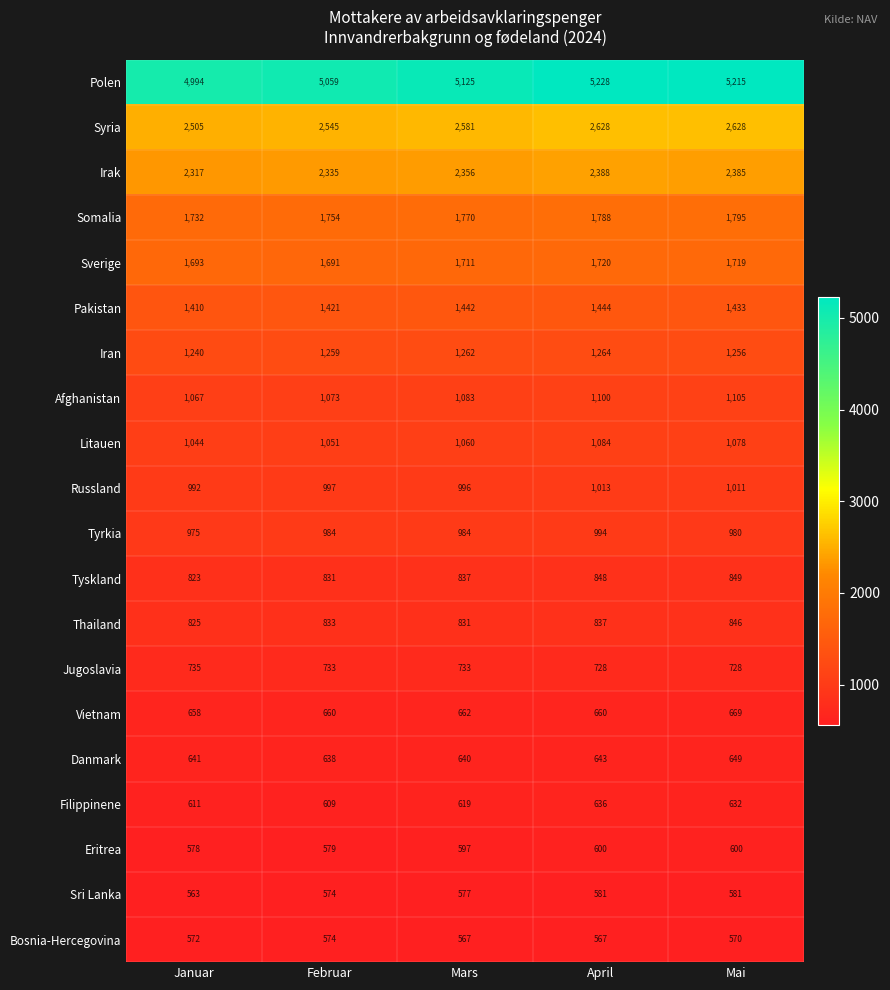

What is the spread (max minus min) of values at Mars?

4558